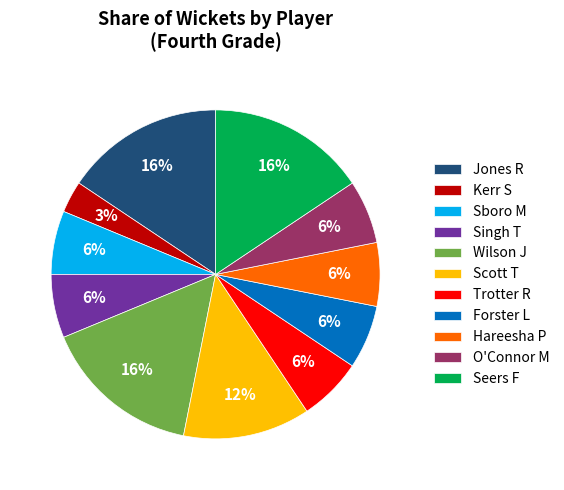

Do Forster L and Kerr S together represent more than half of the pie?

No